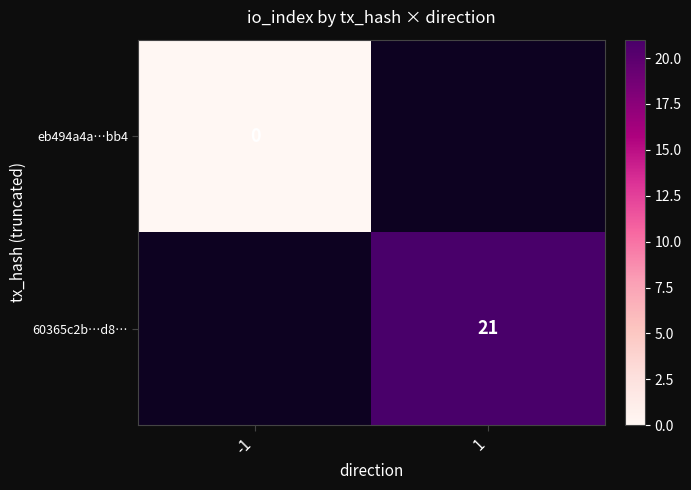

The 60365c2b…d8… series shows 21 at 1. True or false?

True